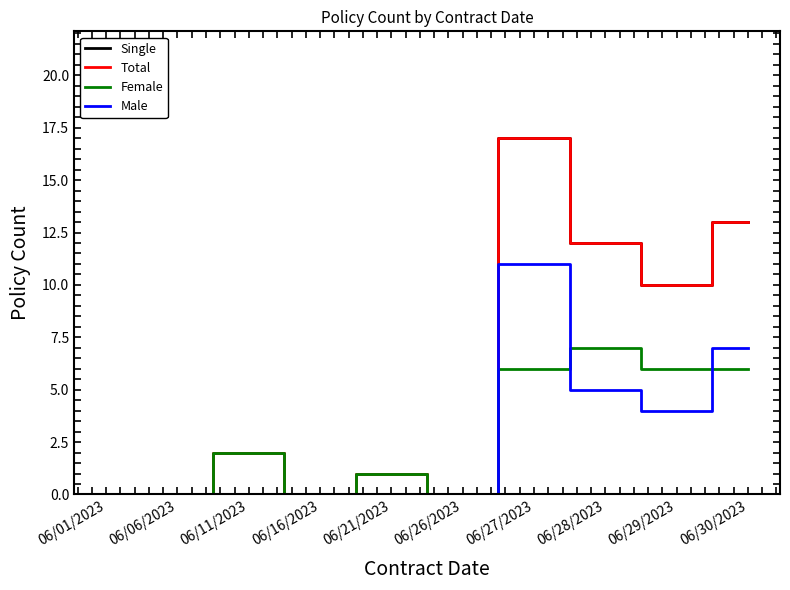

What is the sum of the Male values at 06/06/2023 and 06/28/2023?

5